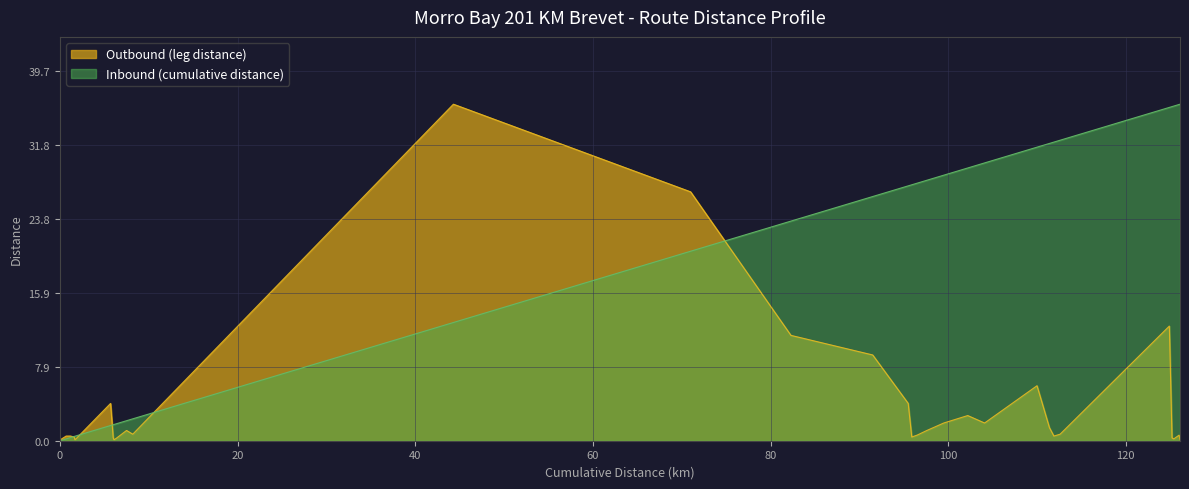

Is it true that Outbound (leg distance) equals 0.6 at 96.5?

True